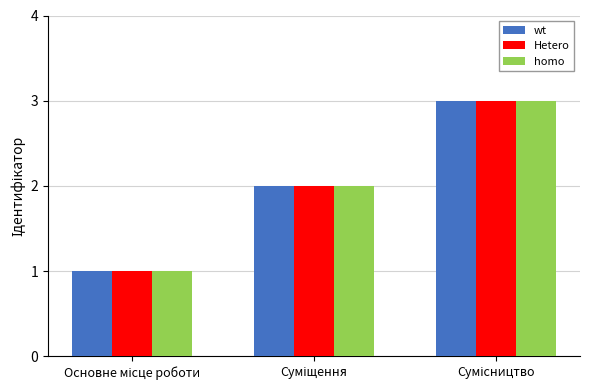

What are all the series names shown in the legend?

wt, Hetero, homo